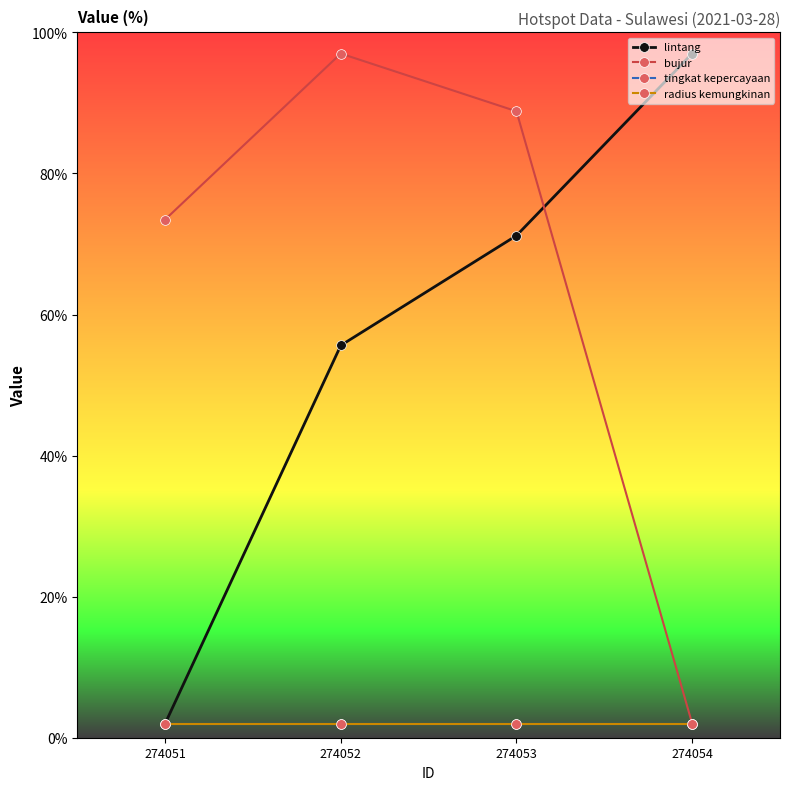

Which has a higher value, 274054 or 274051?

274054